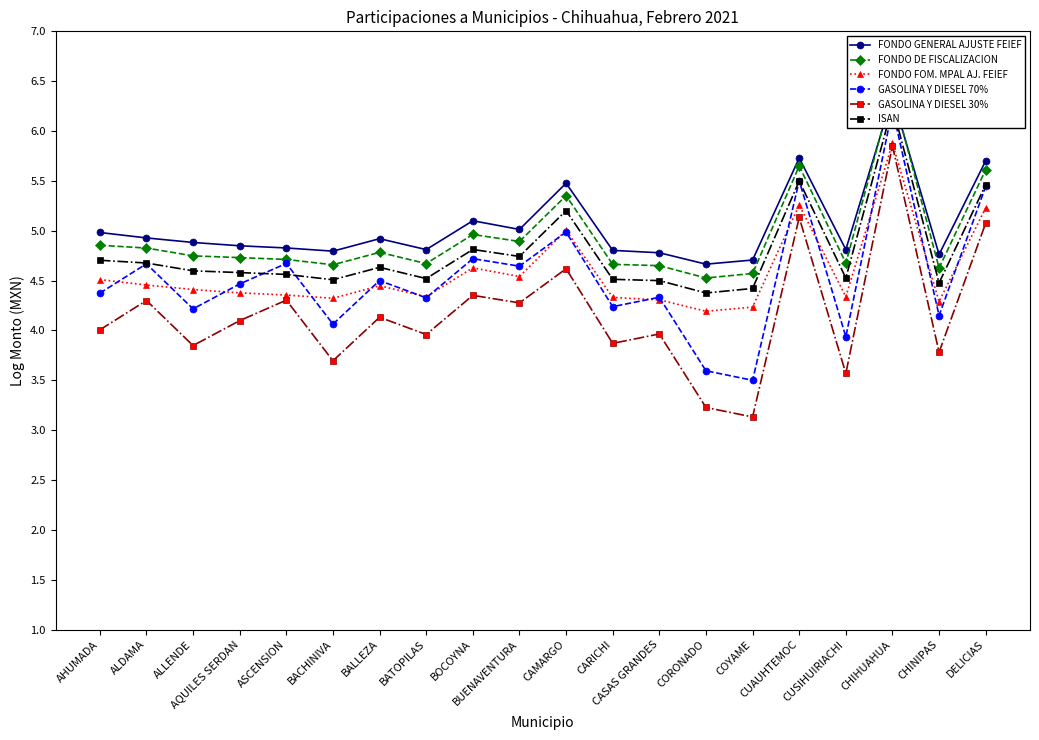

True or false: FONDO FOM. MPAL AJ. FEIEF and FONDO DE FISCALIZACION cross at least once.

False